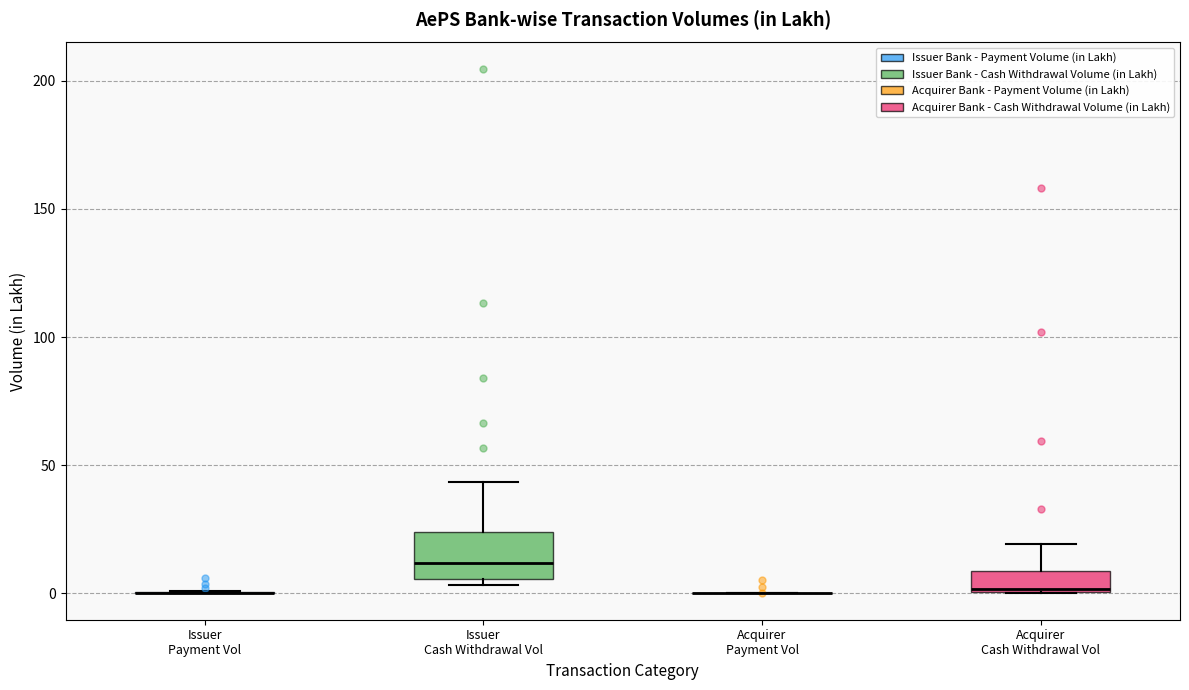

Which box is the tallest, from its lower edge to its upper edge?

Issuer Cash Withdrawal Vol